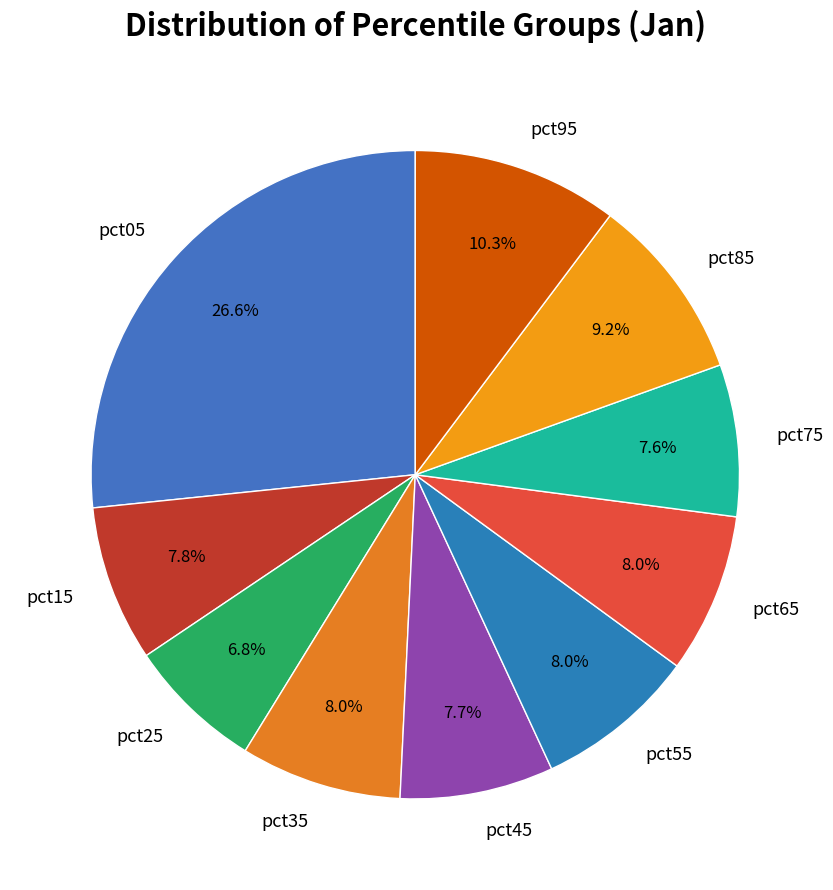

Which slice is the largest?

pct05